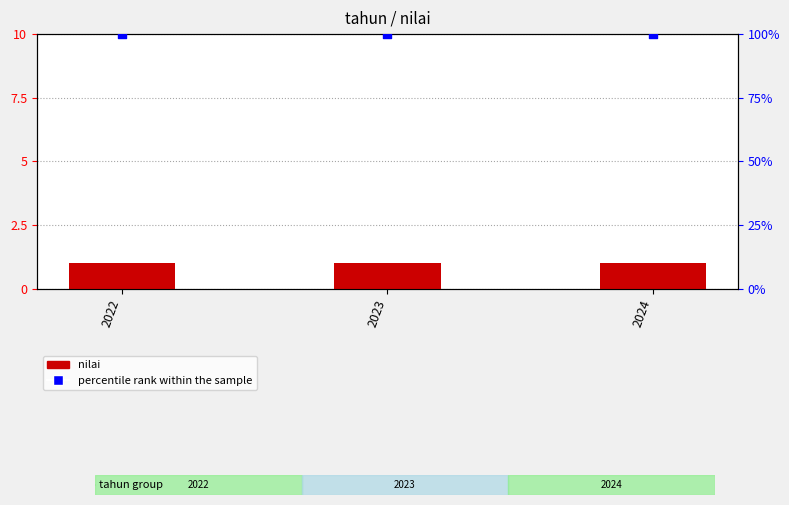

At which category is the sum across all series the highest?

2022